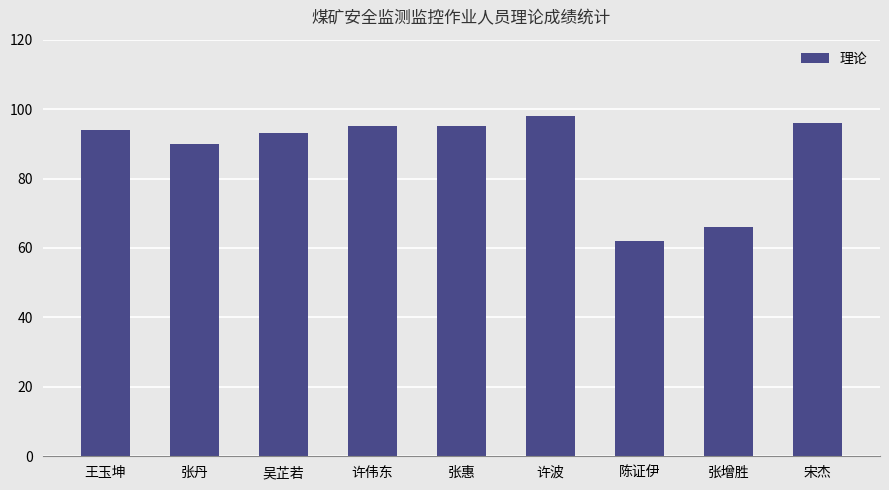

What is the label of the 7th bar from the left?

陈证伊